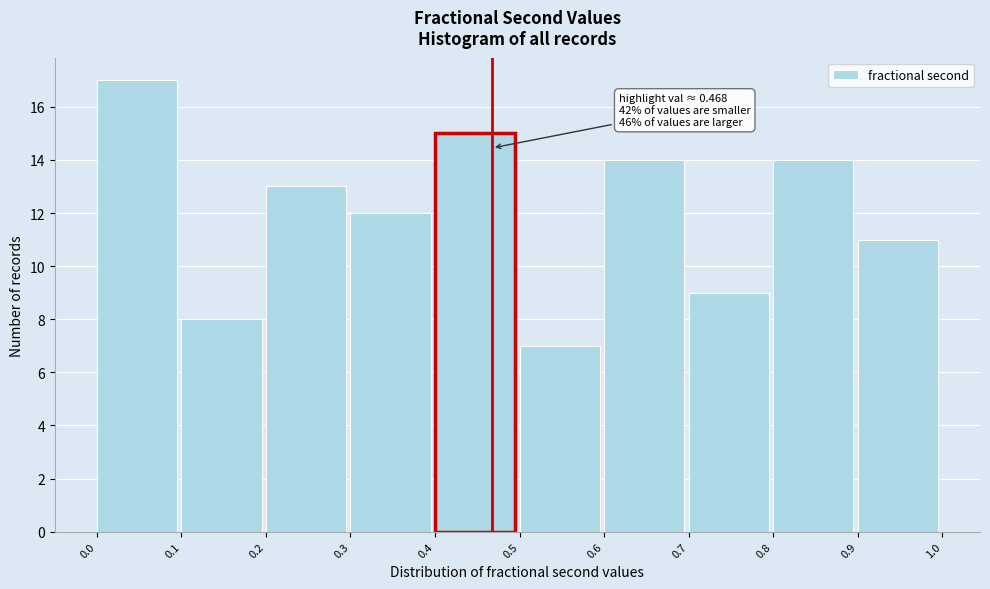

Which range on the x-axis has the tallest bar?

0.0 to 0.1